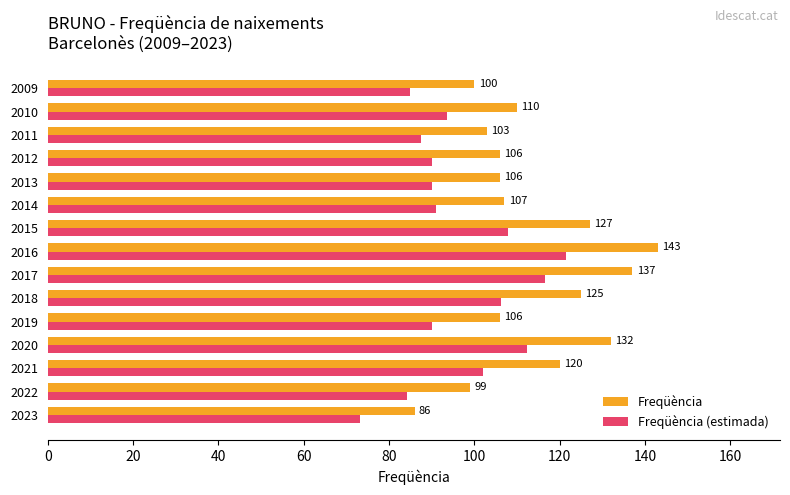

Which series has the largest total across all categories?

Freqüència